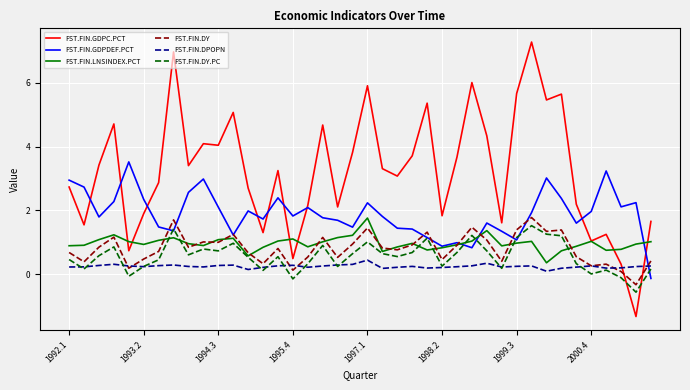

True or false: FST.FIN.LNSINDEX.PCT and FST.FIN.DPOPN intersect in this chart.

False